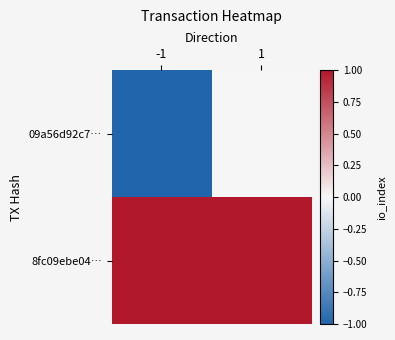

Count the number of categories in the chart.

2